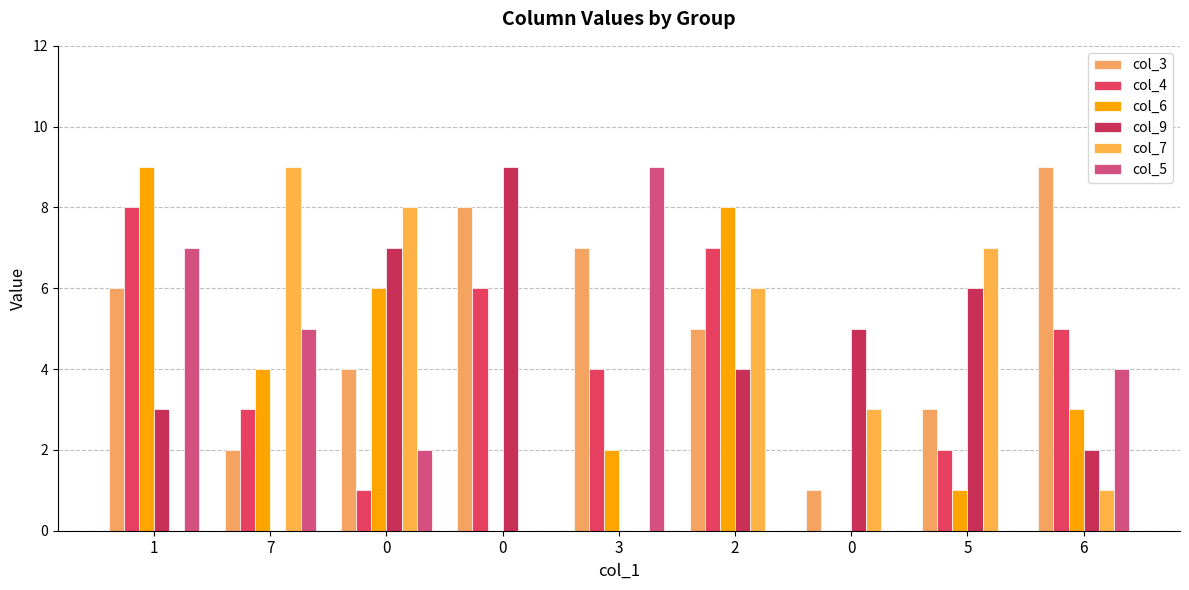

Count the number of data series in this chart.

6